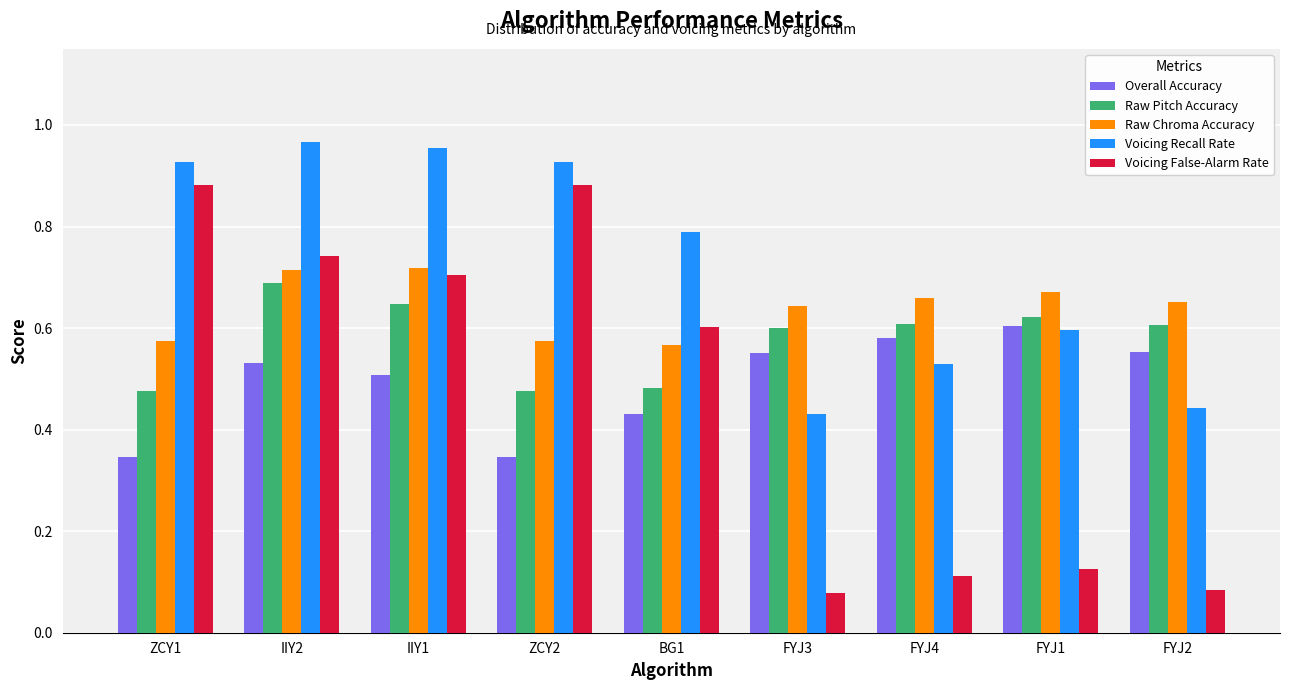

Which series changed the most between IIY1 and BG1?

Voicing Recall Rate